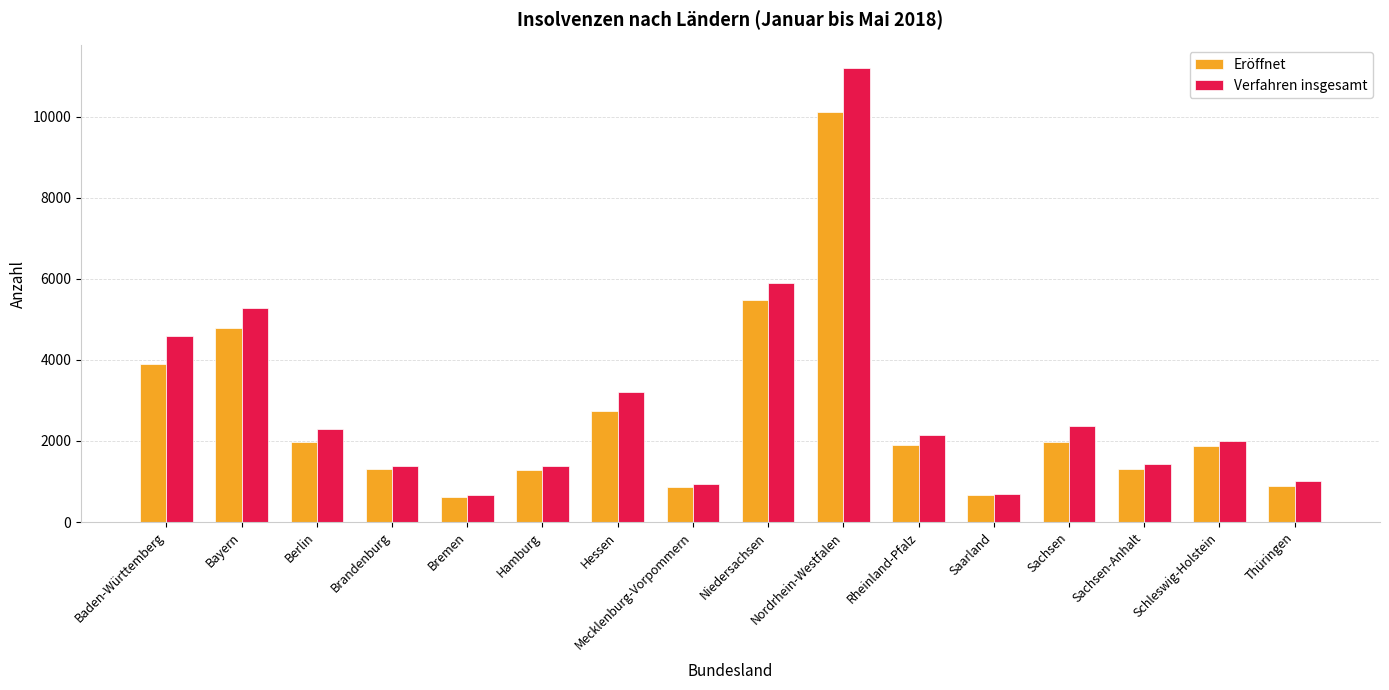

Rank the series at Baden-Württemberg from lowest to highest value.

Eröffnet, Verfahren insgesamt